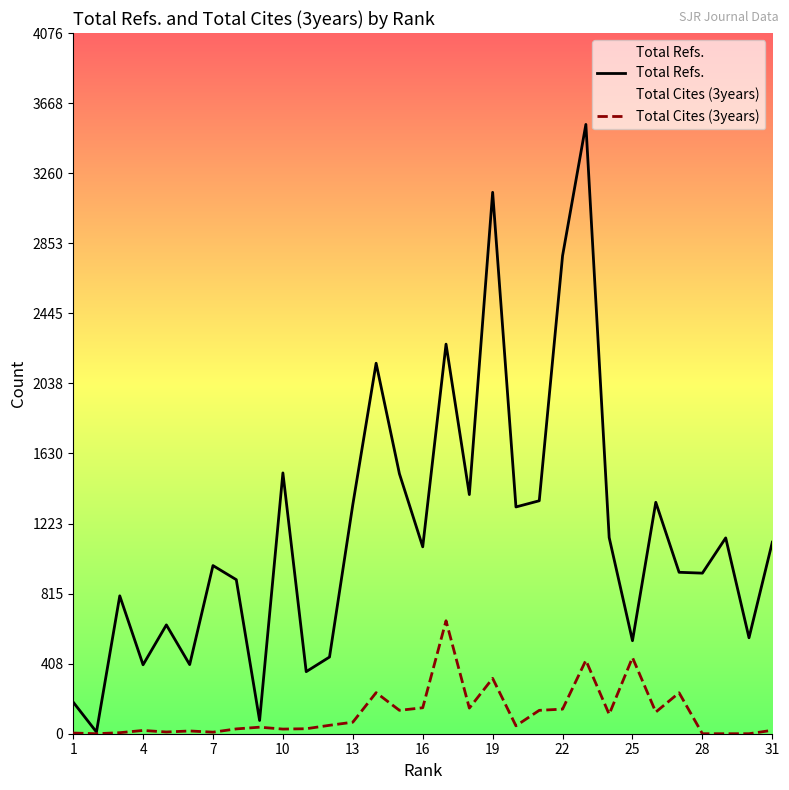

Which series has the largest total across all categories?

Total Refs.